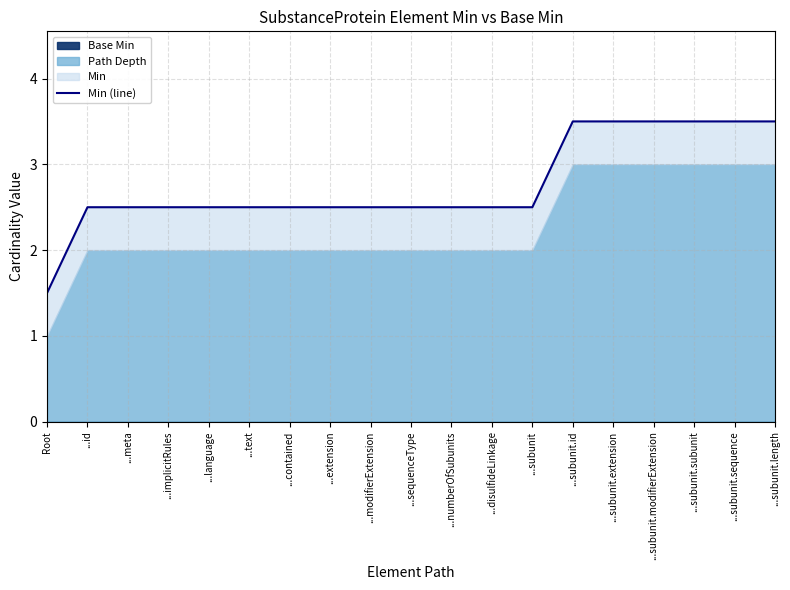

Approximately how many times larger is the value at ...meta compared to ...subunit.subunit?

0.7